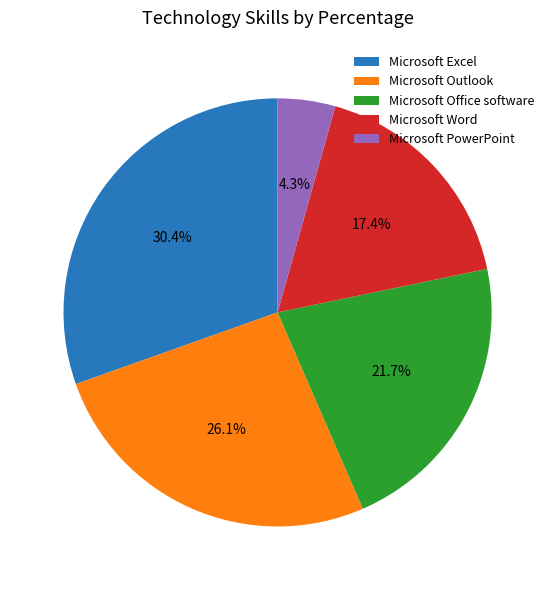

Count the number of slices in the pie.

5